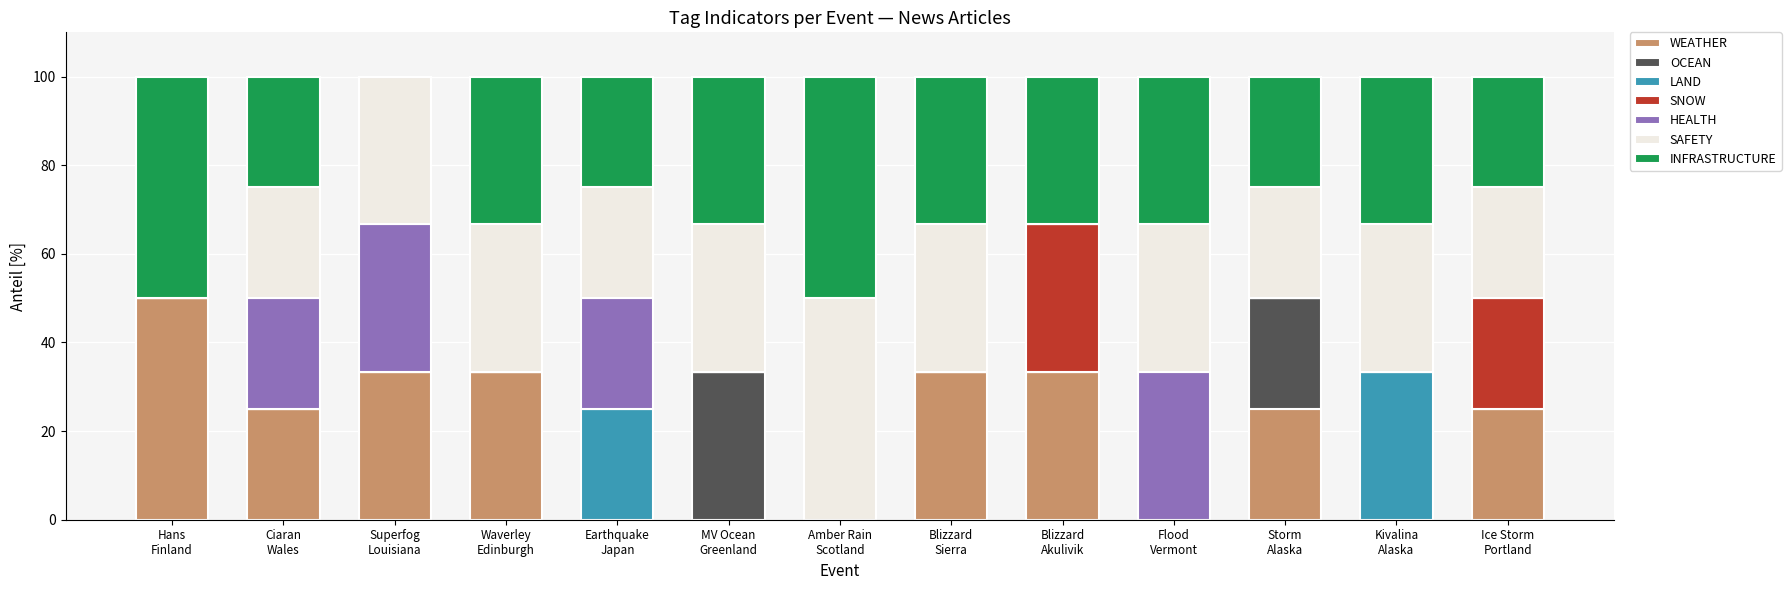

What is the maximum value for WEATHER?

50.0